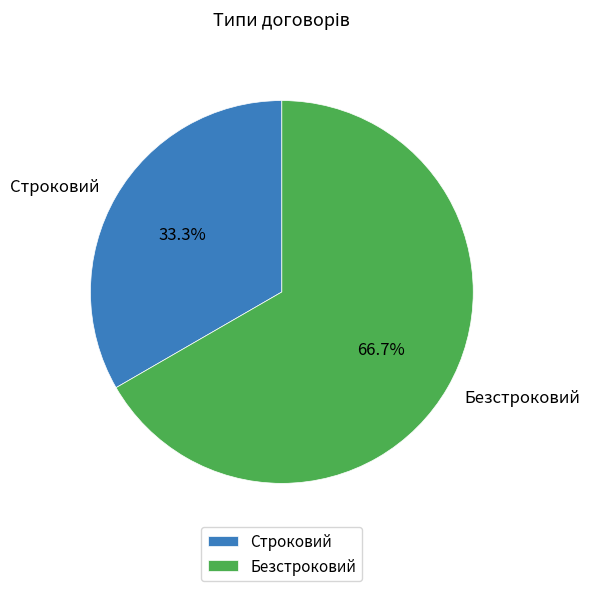

Is it true that Безстроковий is 60% of the pie?

False